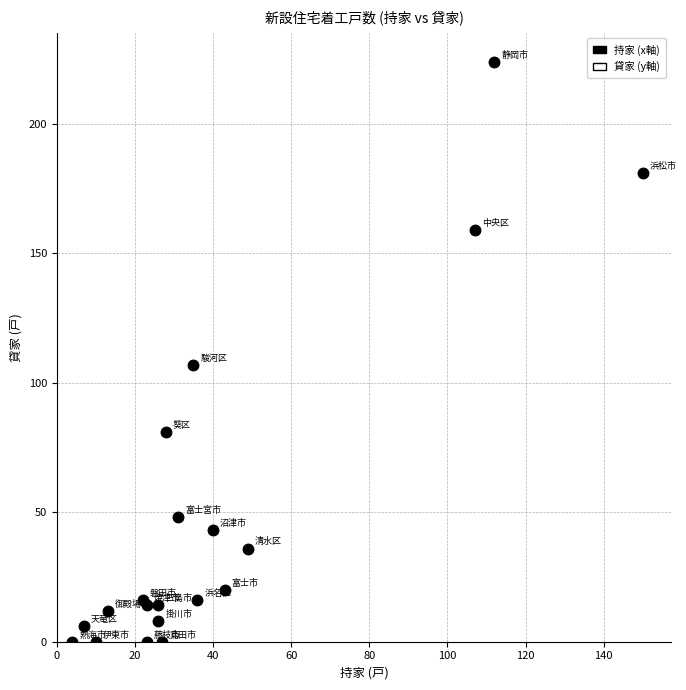

What Y value in the scatter plot is closest to 112?

107